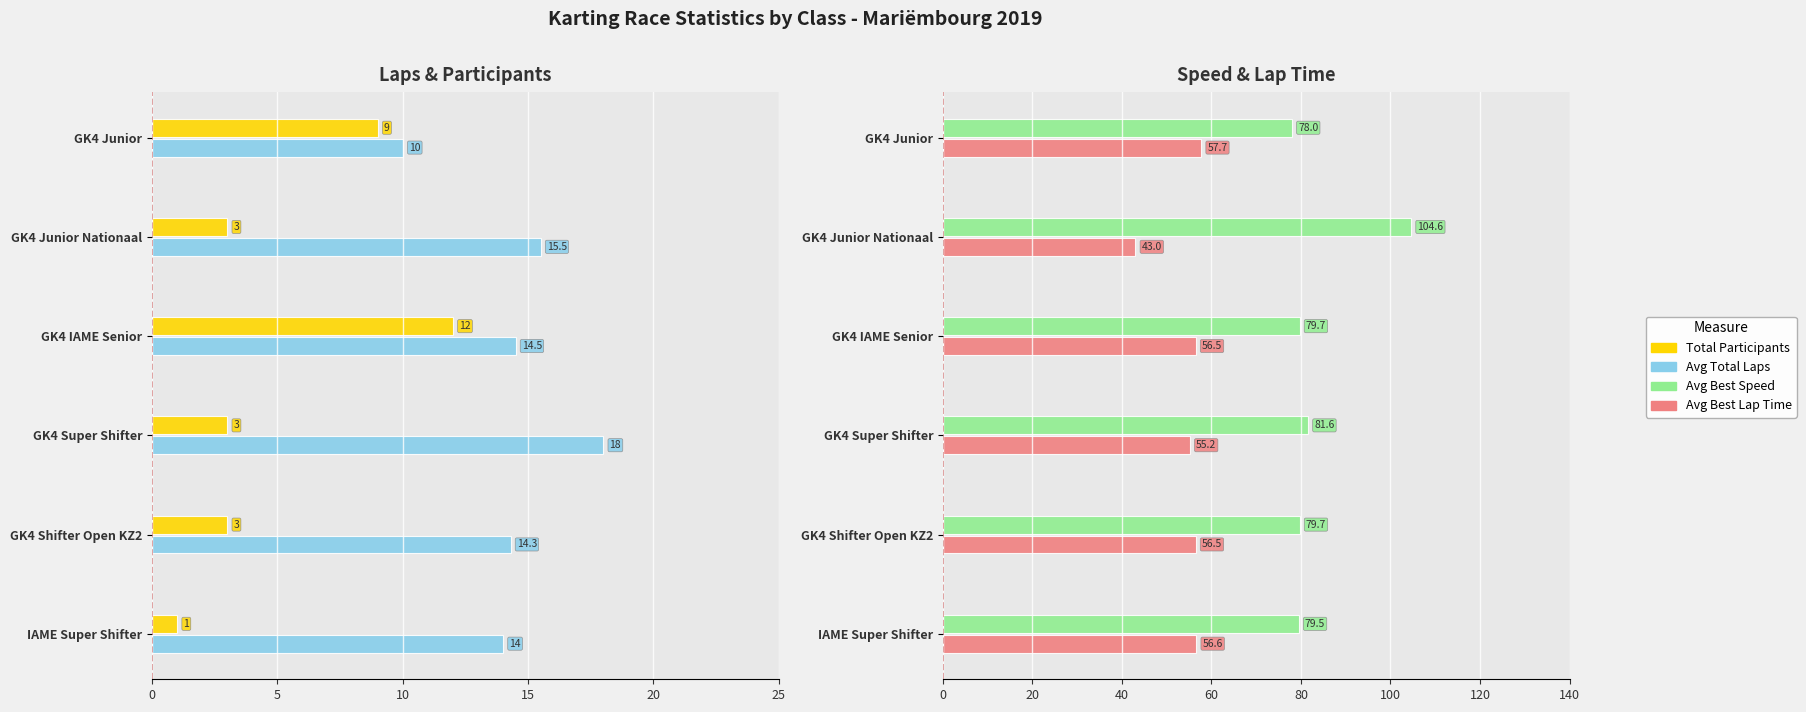

Is the value of Total Participants at GK4 Junior Nationaal greater than the value of Avg Best Lap Time at GK4 Shifter Open KZ2?

No